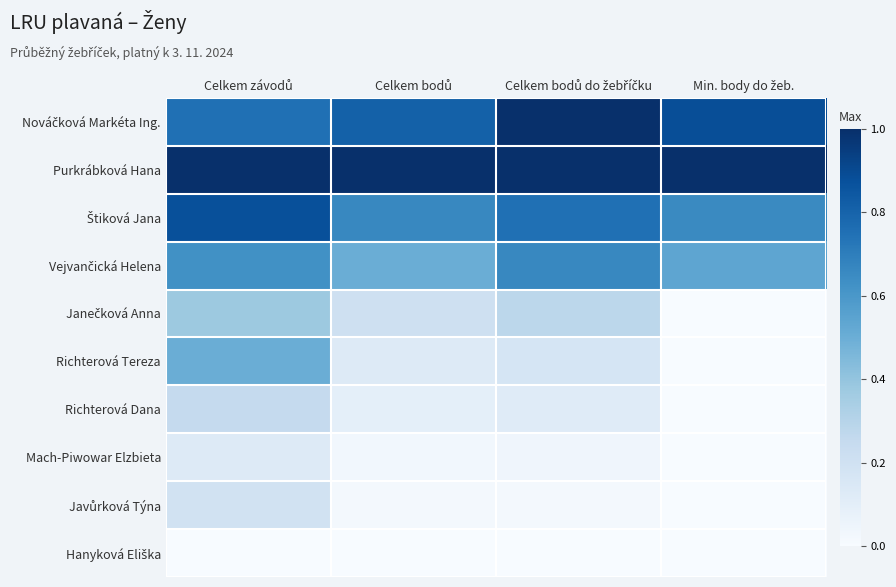

At how many categories does at least one series exceed 0?

4